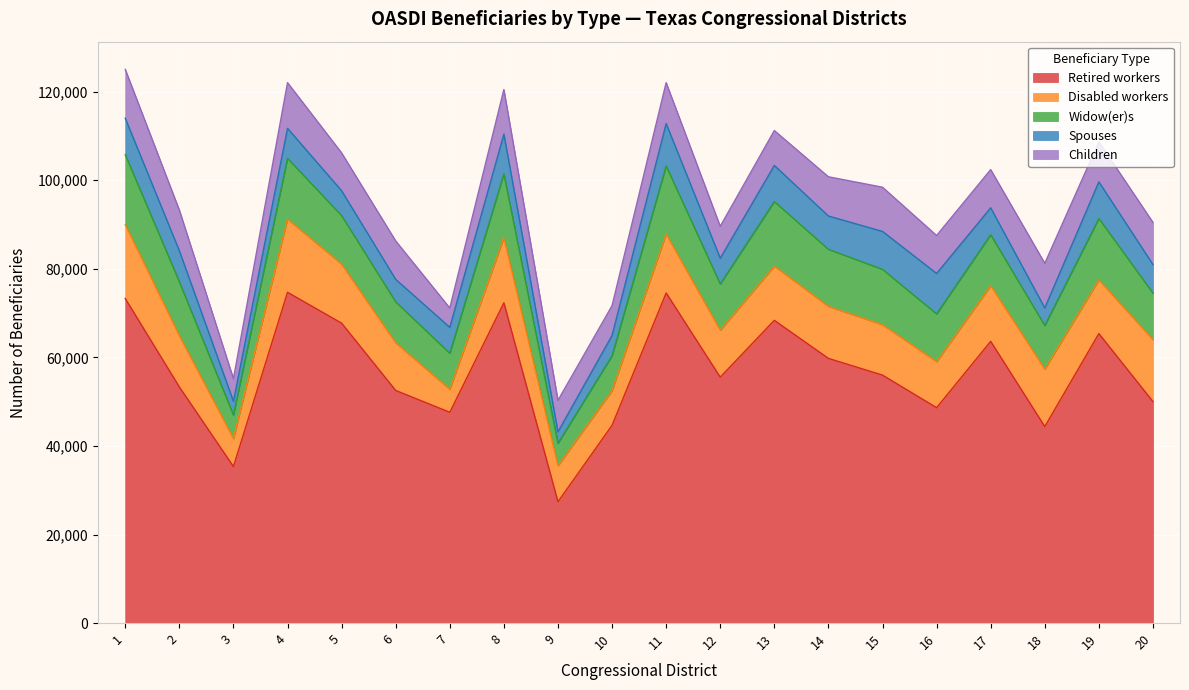

Which series changed the most between 7 and 17?

Retired workers